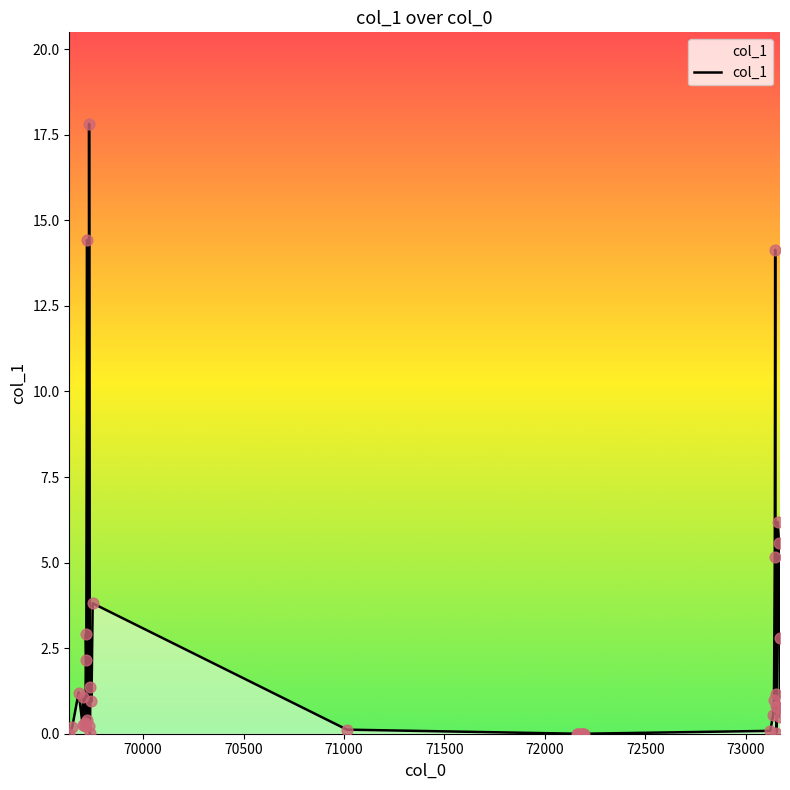

What is the greatest value displayed?

17.8